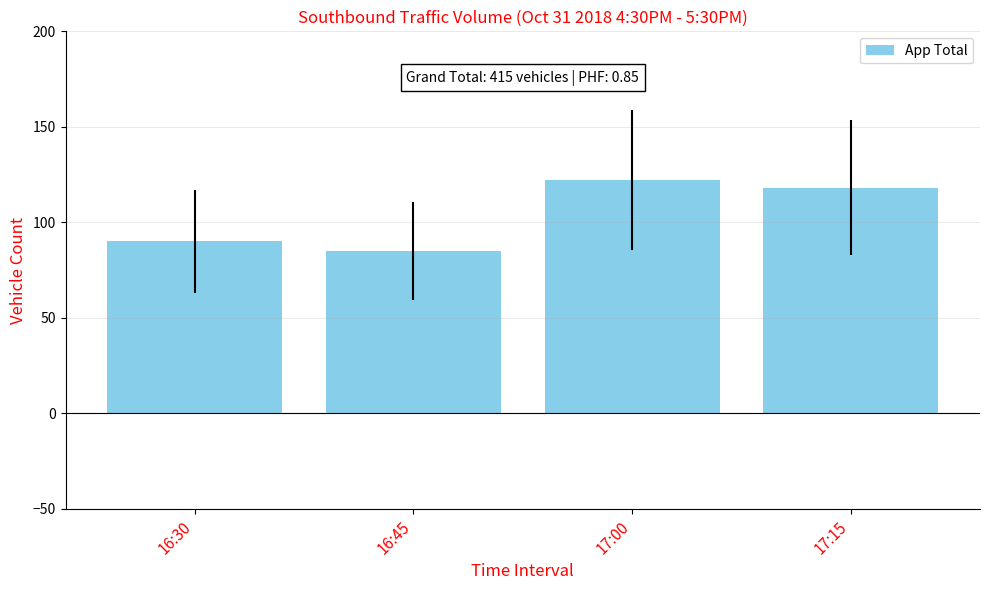

What value does the data have at 17:15?

118